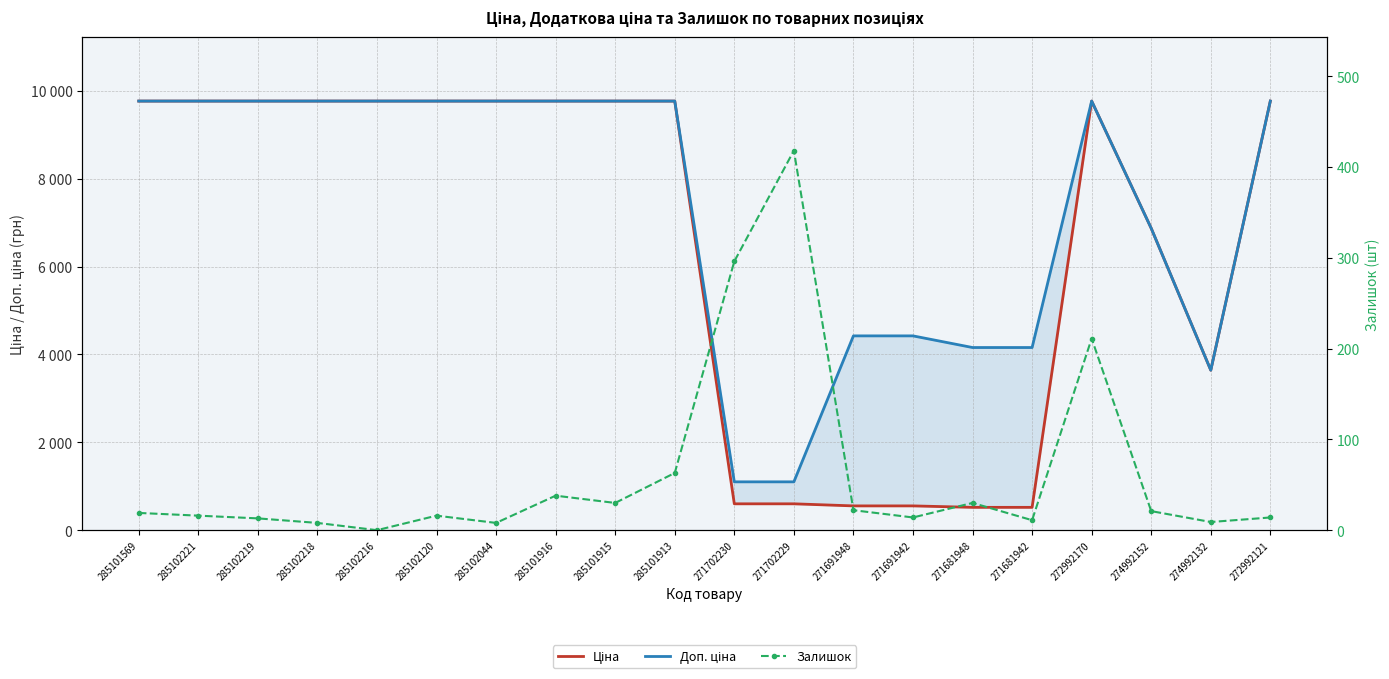

At how many categories does at least one series exceed 4984?

13